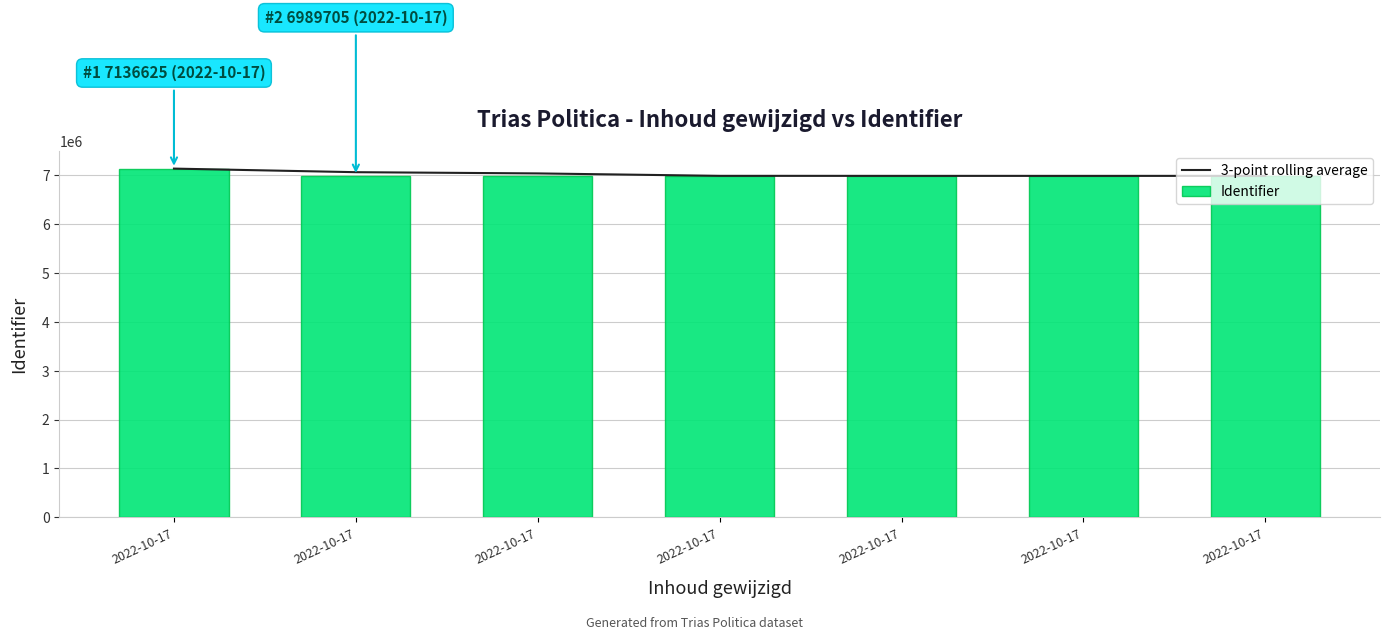

Reading right to left, list all the values displayed in this chart.

3-point rolling average: 6987656.7	6987573.7	6987750.7	6988386.0	7038112.0	7063165.0	7136625.0
Identifier: 6987696.0	6987475.0	6987799.0	6987447.0	6988006.0	6989705.0	7136625.0